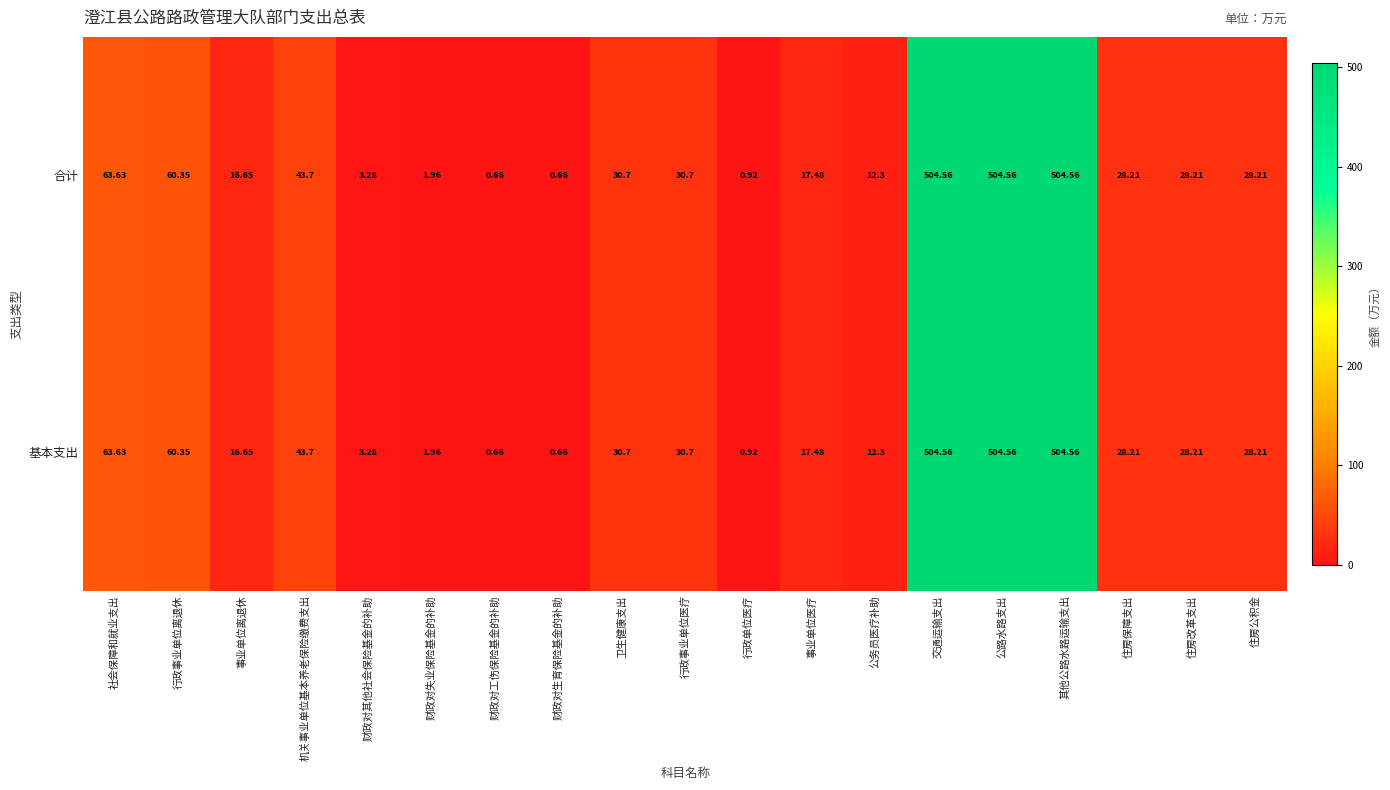

At which label does 基本支出 first exceed 28?

社会保障和就业支出